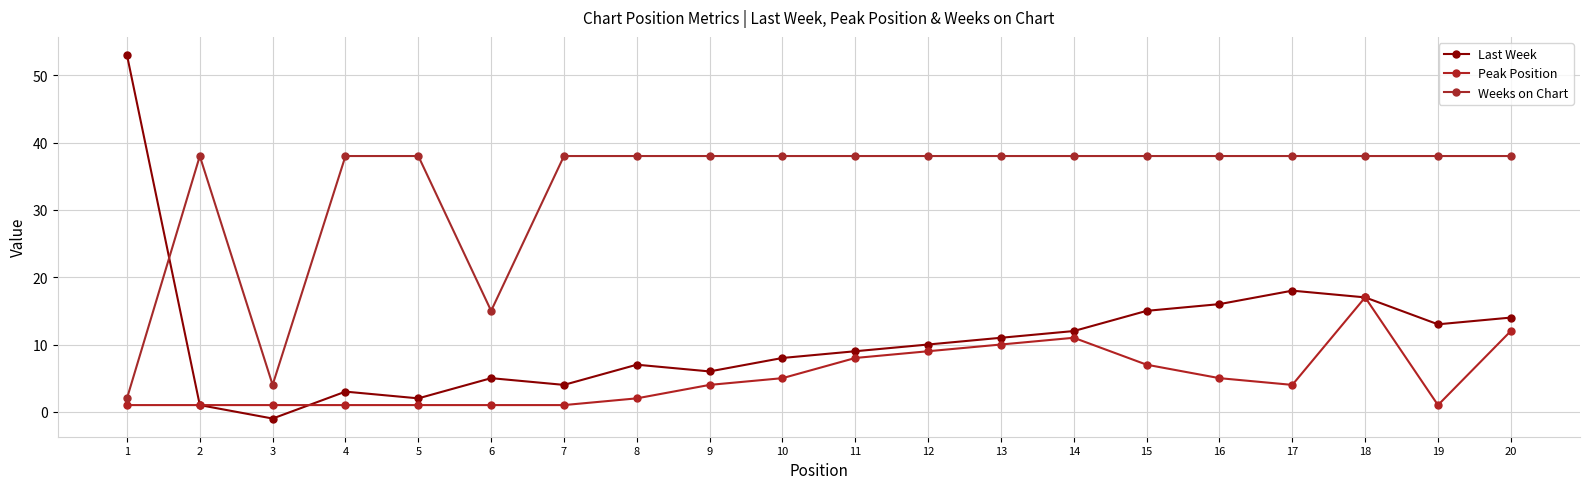

What is the lowest value of the Weeks on Chart series?

2